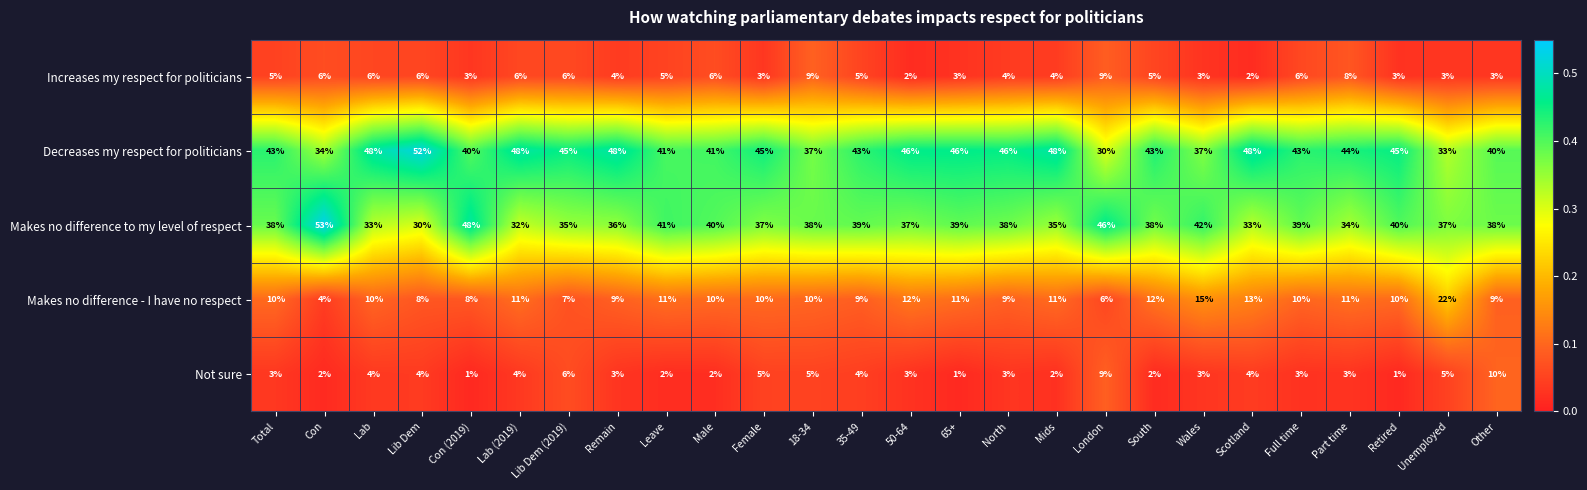

What is the sum of the Not sure values at Male and Leave?

4